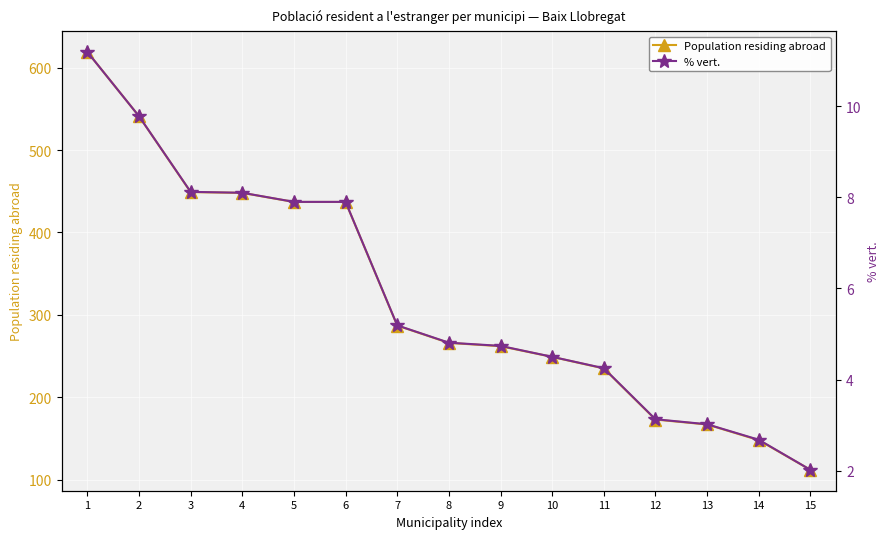

How many lines are shown in the chart?

2